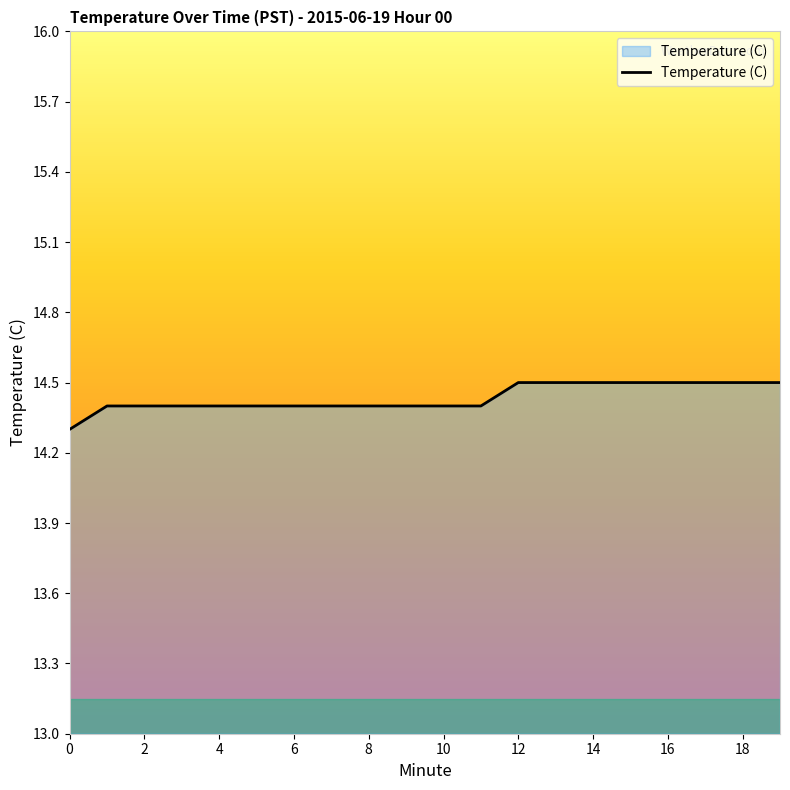

What is the maximum value shown in the chart?

14.5